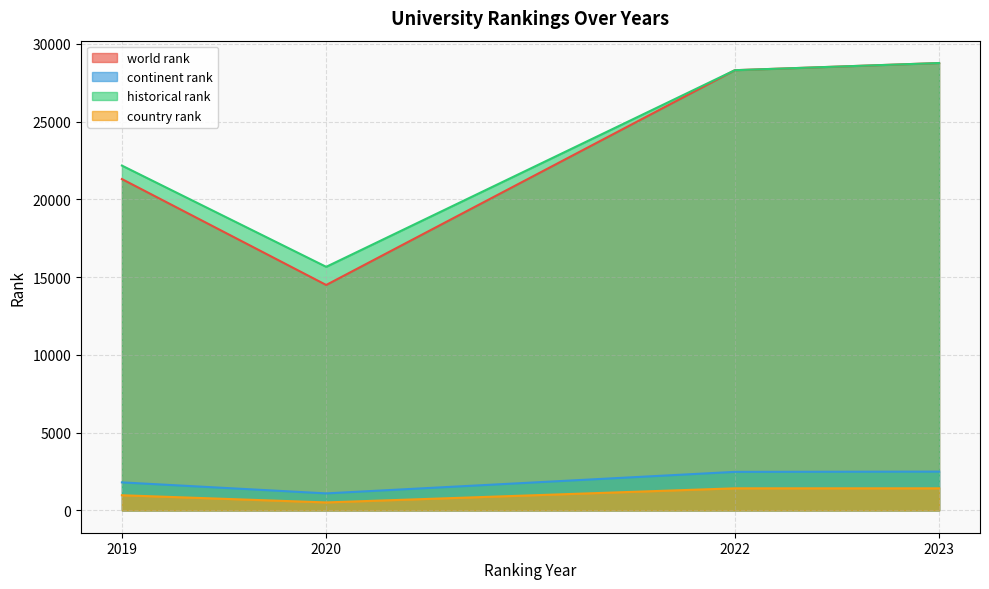

Which series has the largest total across all categories?

historical rank